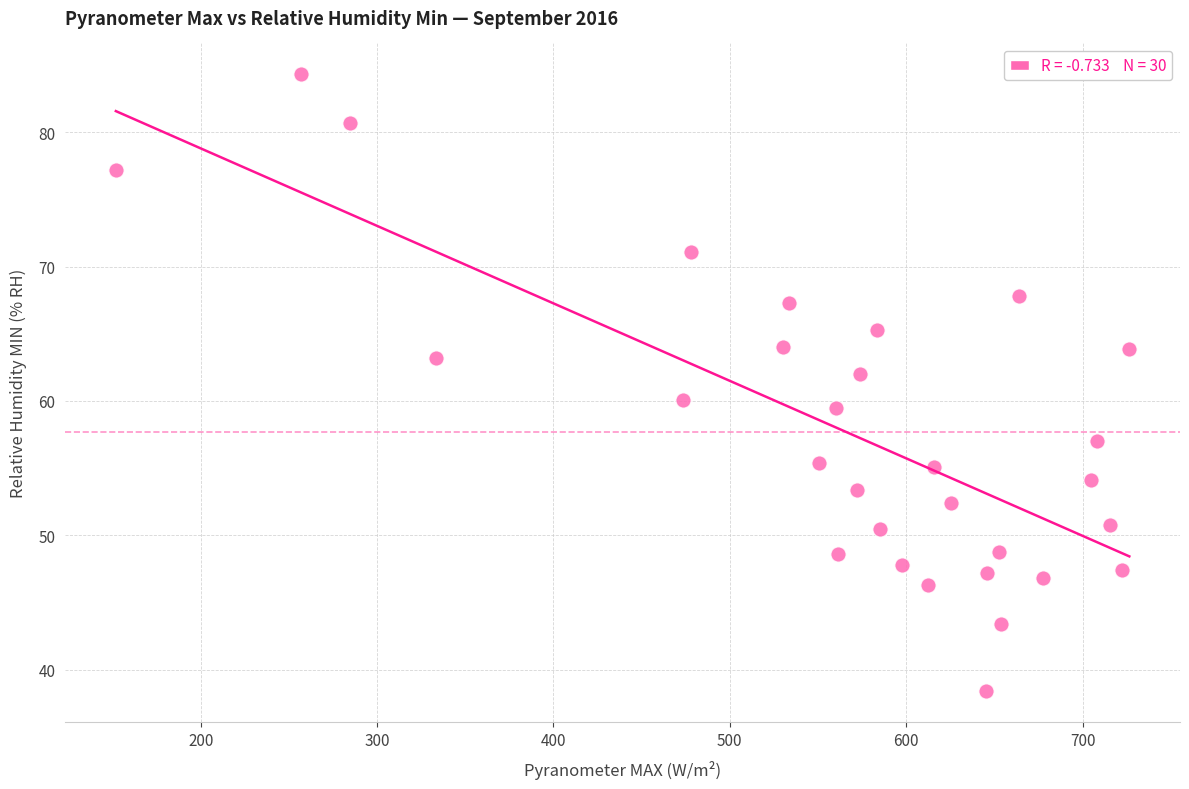

What is the range of Y values (max minus min)?

45.9